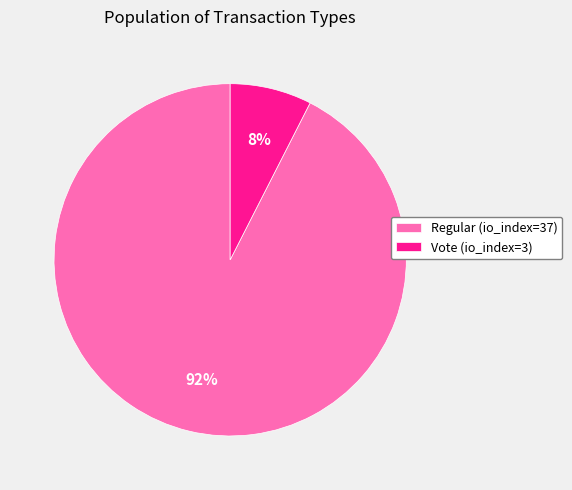

Approximately how many times larger is the value at Vote (io_index=3) compared to Regular (io_index=37)?

0.1